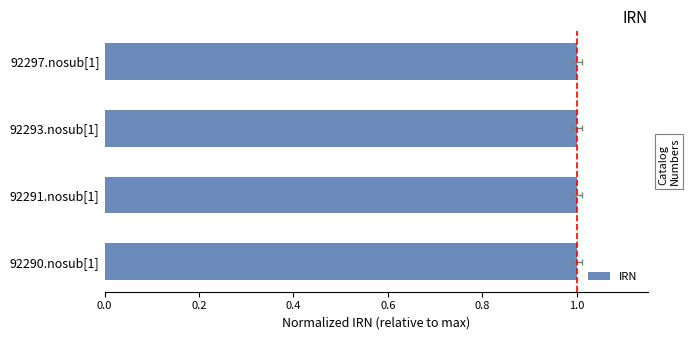

Between 92291.nosub[1] and 92297.nosub[1], which is larger?

92297.nosub[1]